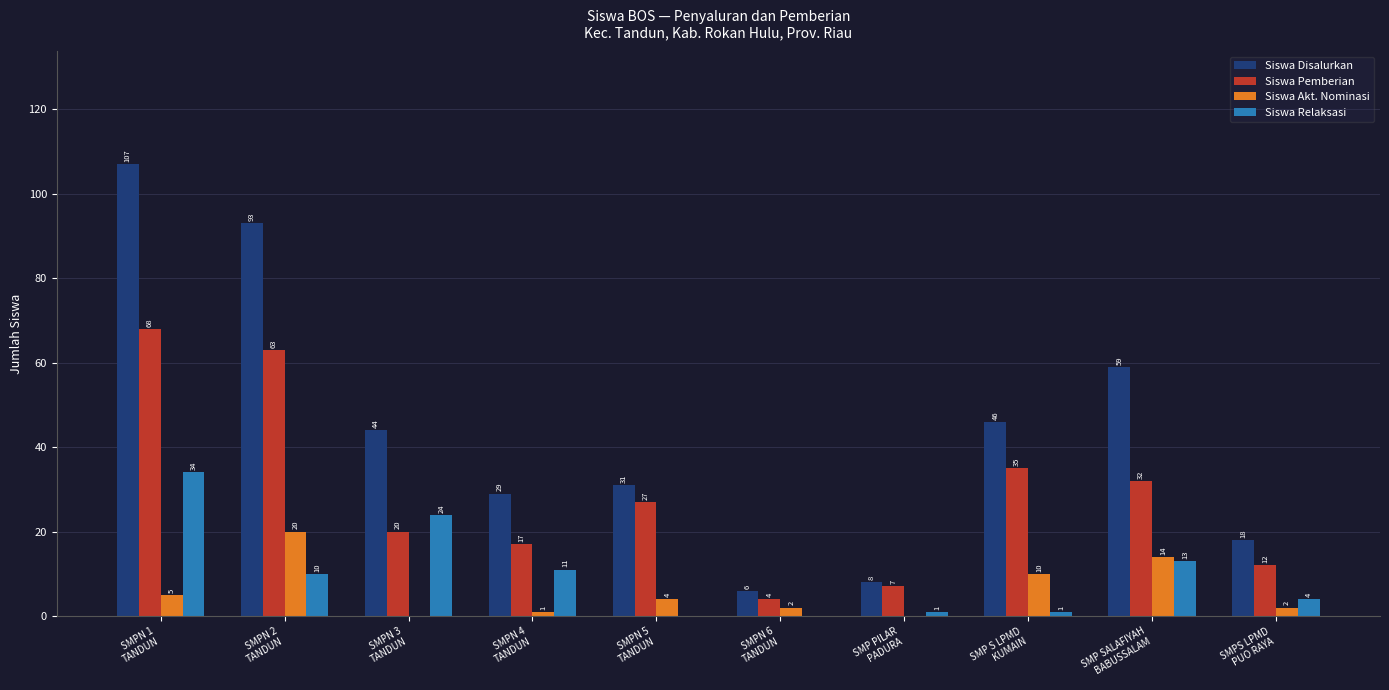

Reading right to left, transcribe all the data shown in this chart.

Siswa Disalurkan: 18	59	46	8	6	31	29	44	93	107
Siswa Pemberian: 12	32	35	7	4	27	17	20	63	68
Siswa Akt. Nominasi: 2	14	10	0	2	4	1	0	20	5
Siswa Relaksasi: 4	13	1	1	0	0	11	24	10	34